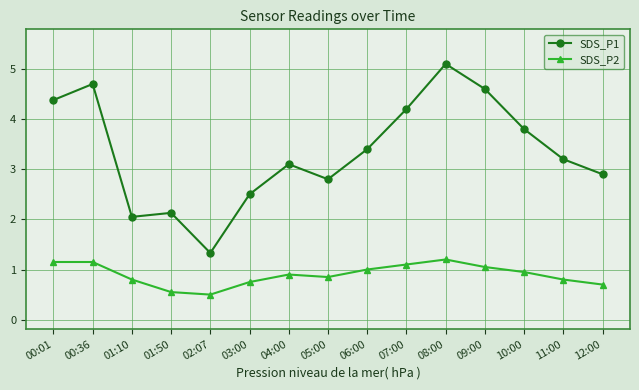

Which category has the highest value across all series?

08:00